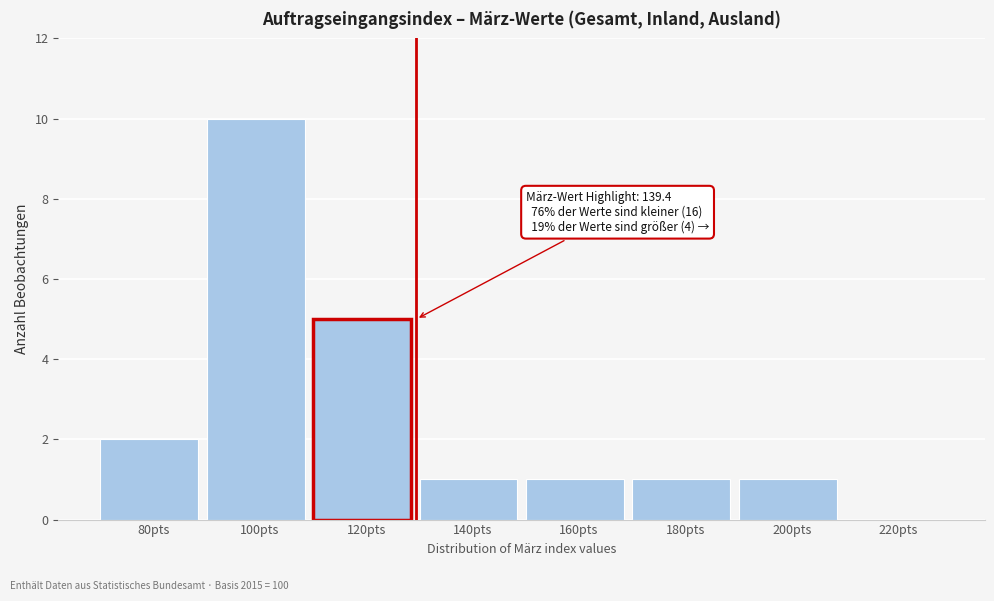

What is the approximate value at 120pts?

5